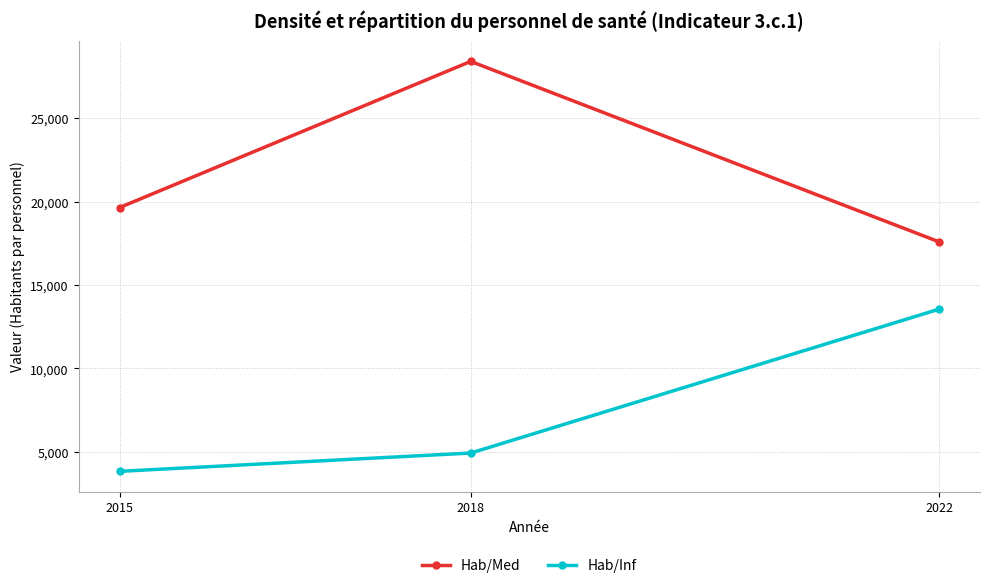

Which series changed the most between 2015 and 2018?

Hab/Med